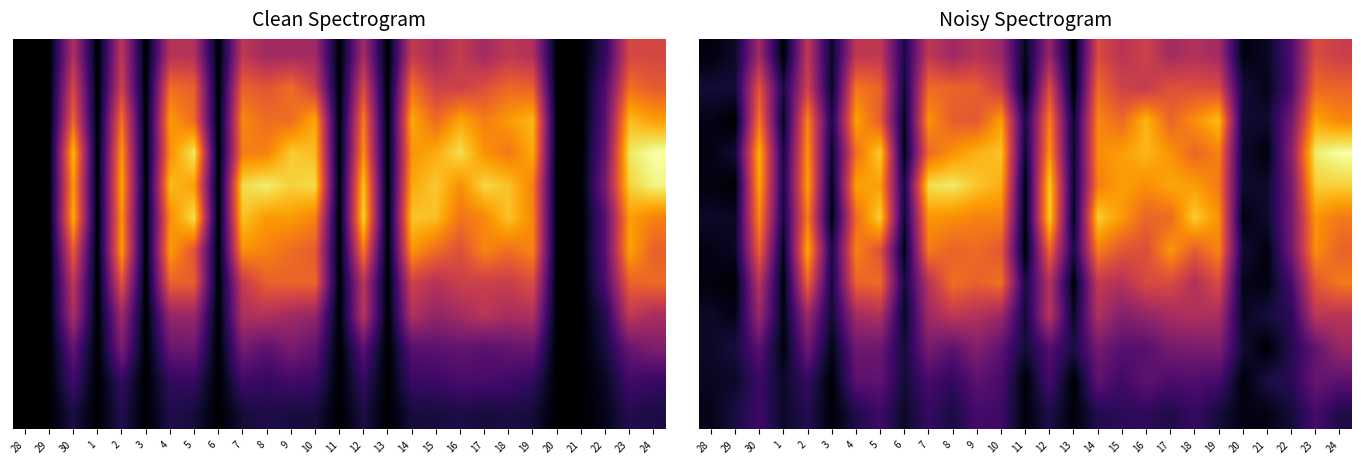

Which has a higher value, 14 or 16?

16